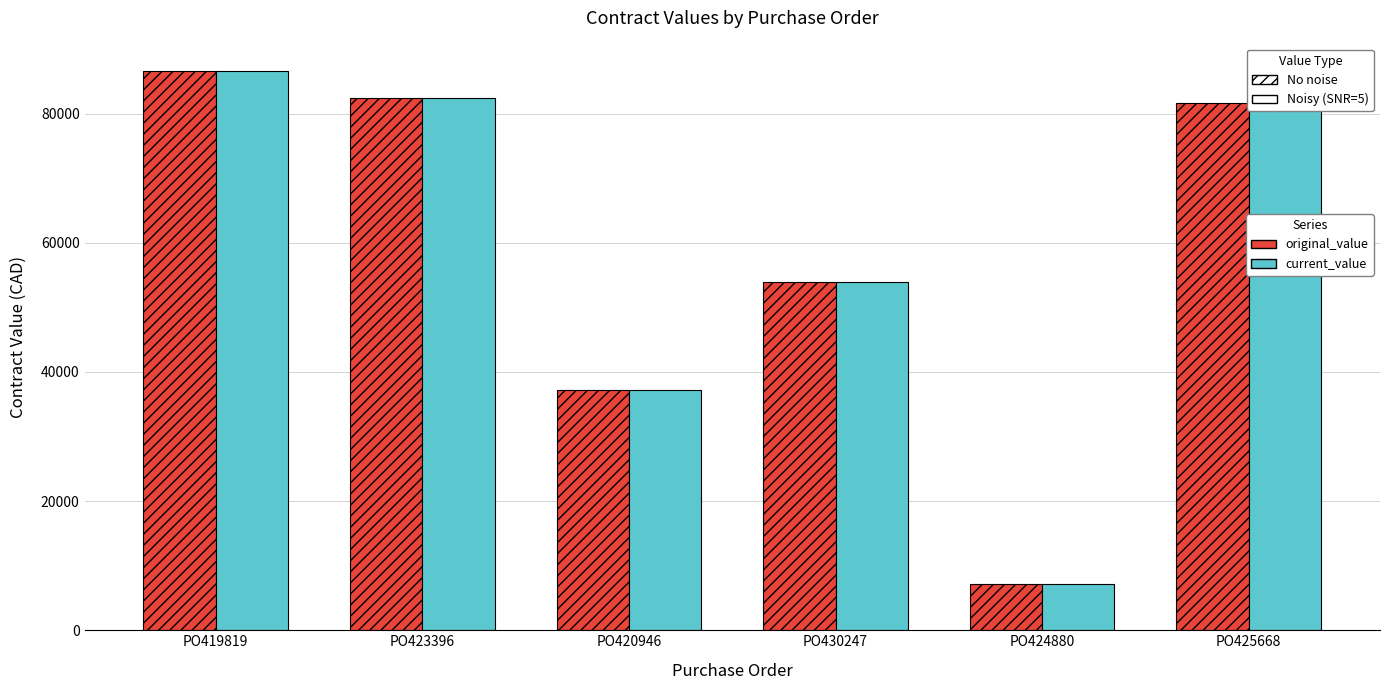

At which label does original_value first exceed 81616?

PO419819